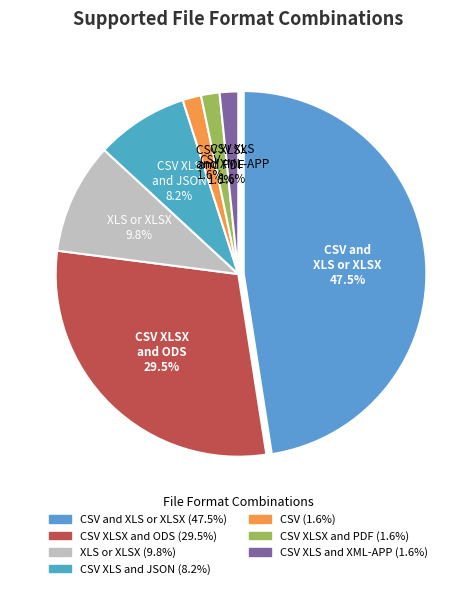

Does CSV XLS and JSON represent more than half of the total?

No